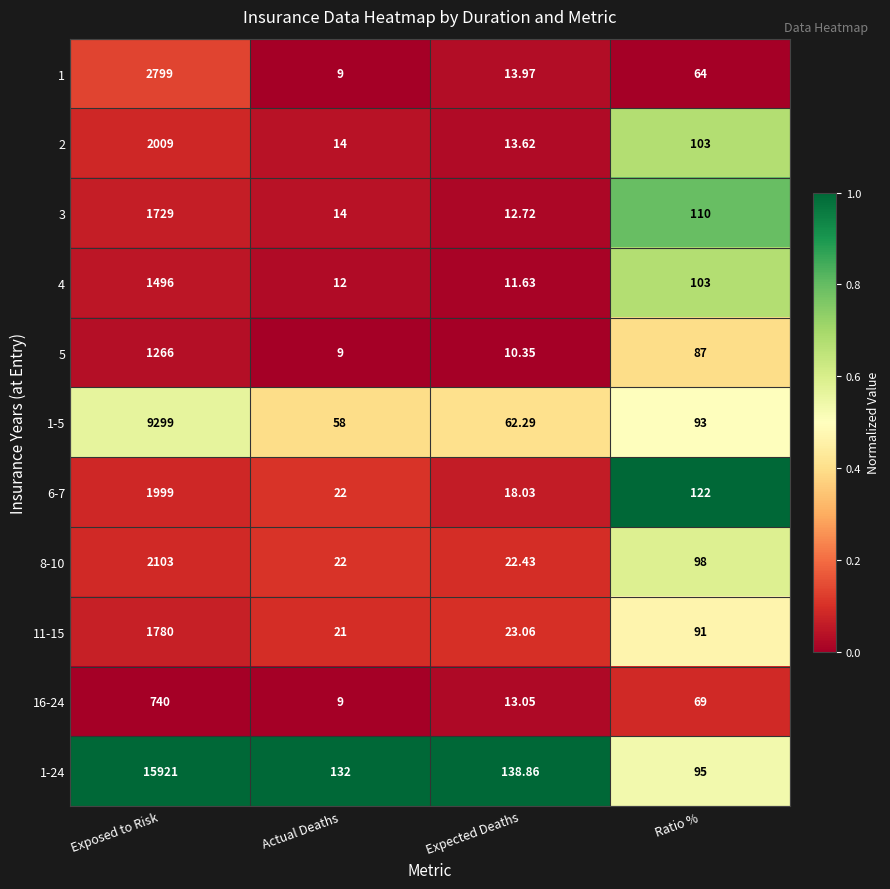

What is the spread (max minus min) of values at Actual Deaths?

123.0